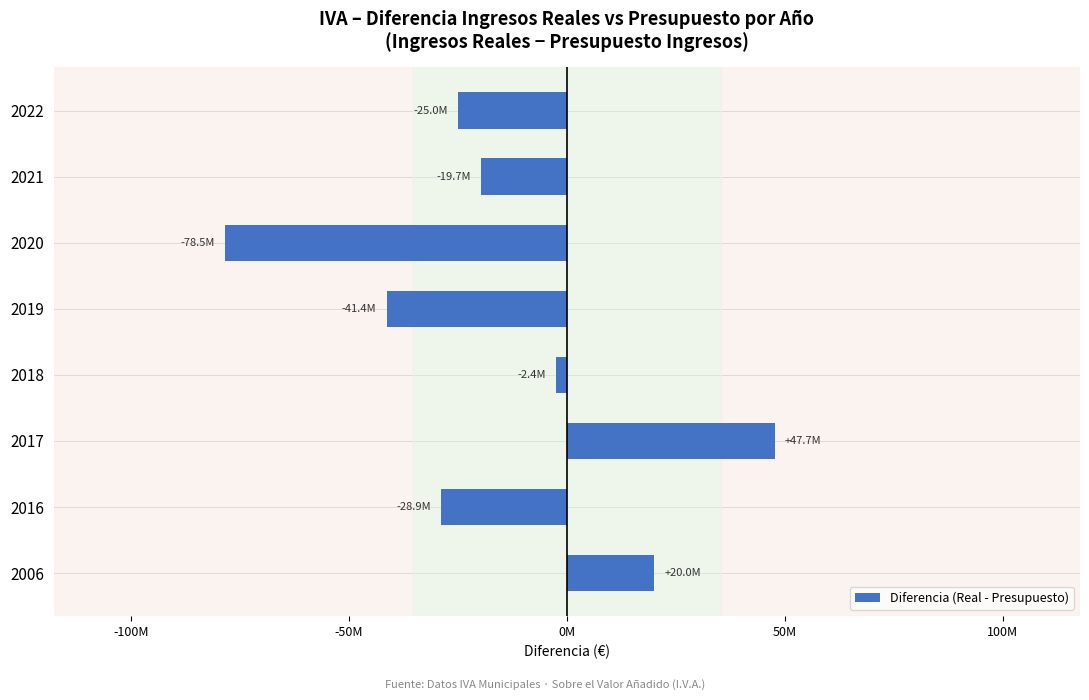

Rank the categories by value from highest to lowest.

2017, 2006, 2018, 2021, 2022, 2016, 2019, 2020